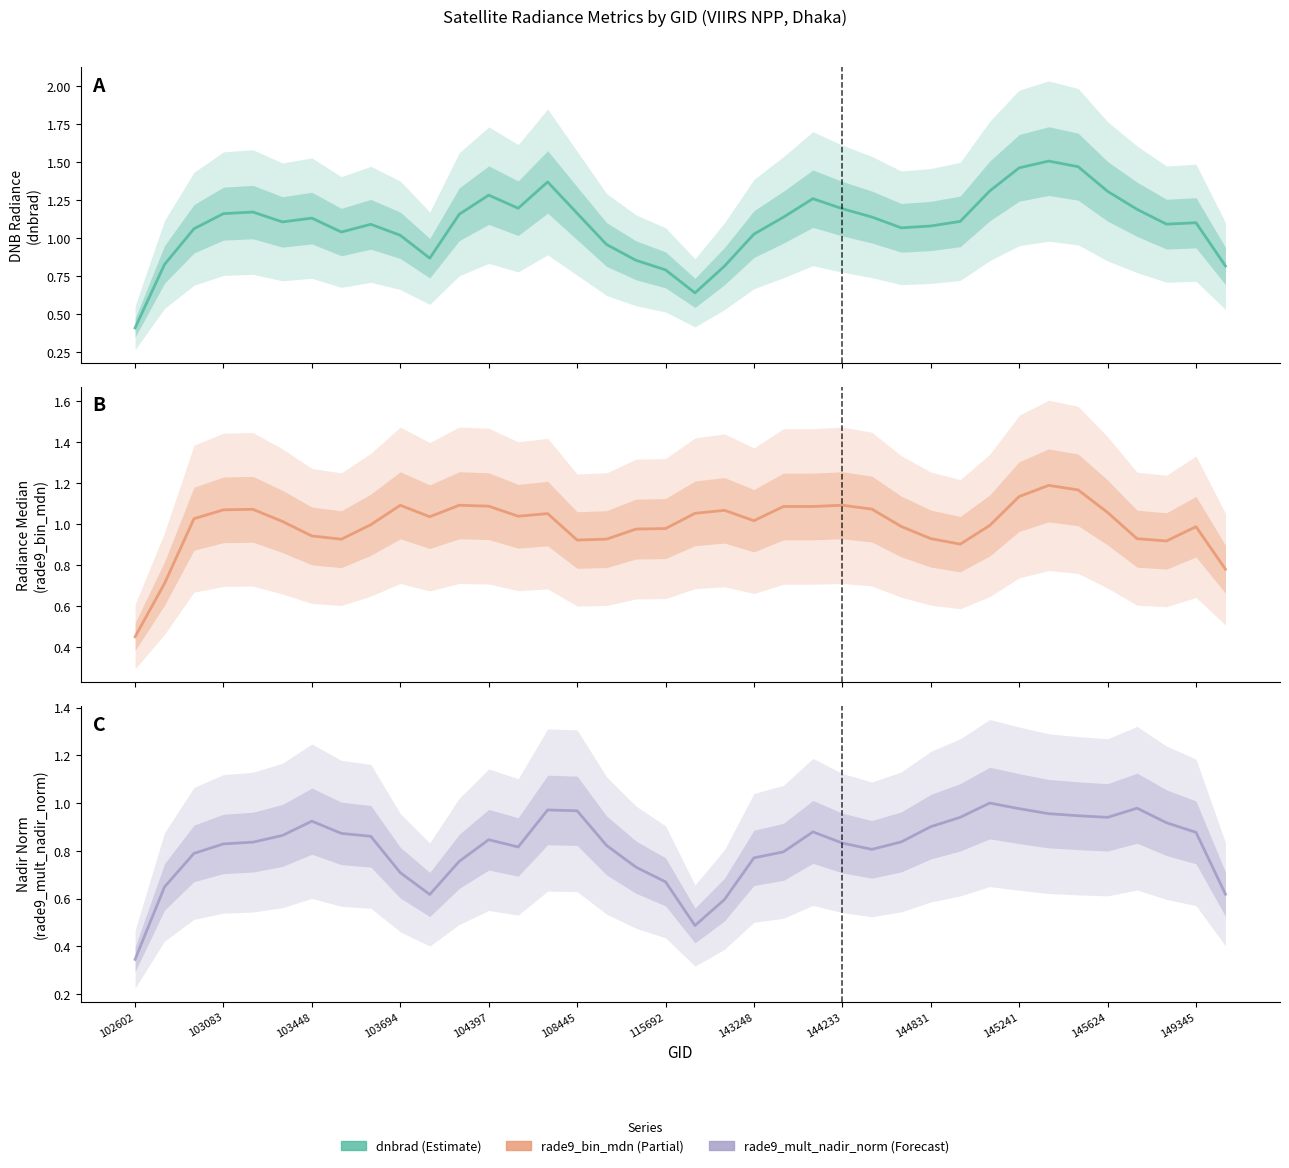

Which series changed the most between 25 and 27?

rade9_bin_mdn